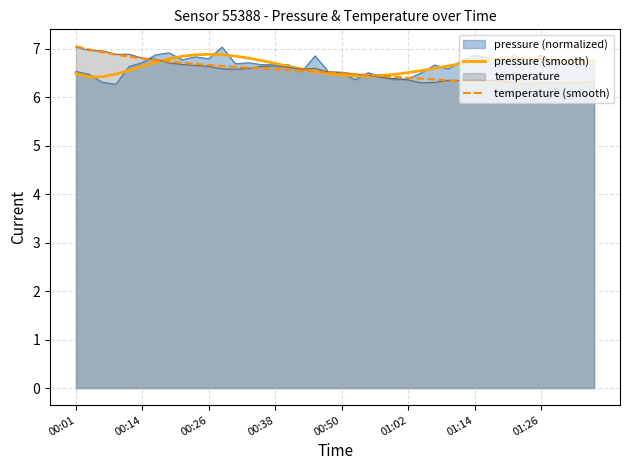

True or false: pressure (normalized) has a value of 6.7 at 00:14.

True